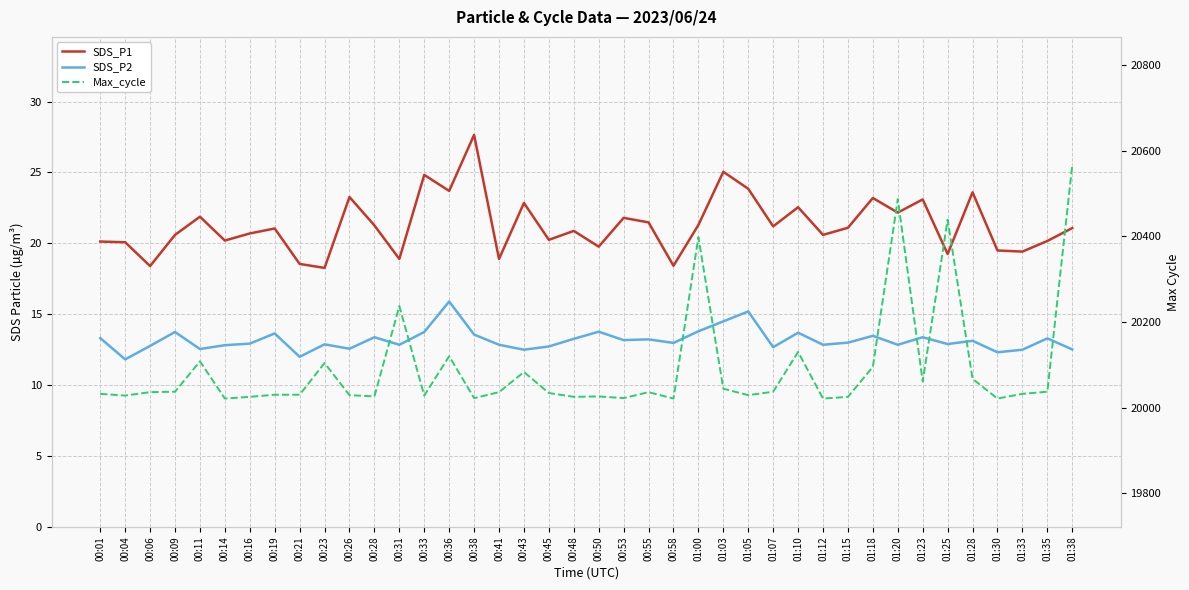

At which category does SDS_P1 reach its first local peak?

00:11